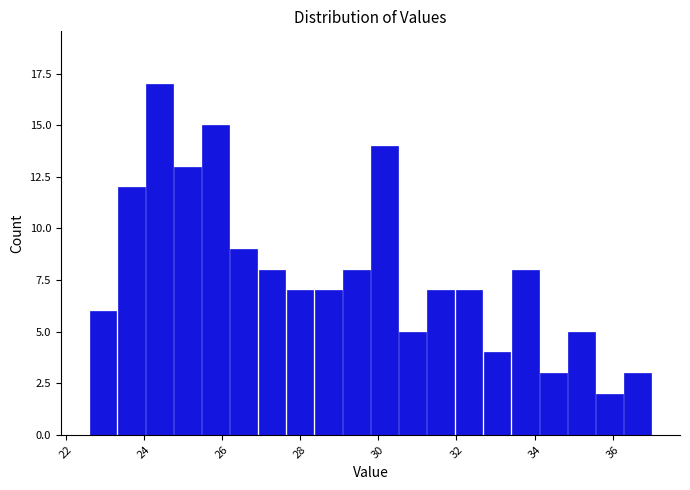

Around what value on the x-axis is the tallest bar? Give the approximate position of its centre, as read against the axis.

24.4